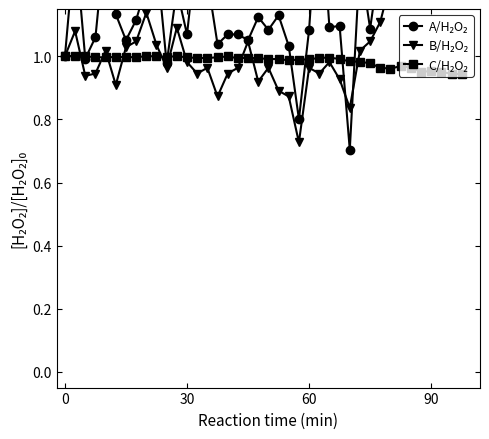

List the series in order of their overall mean, lowest first.

C/H₂O₂, B/H₂O₂, A/H₂O₂